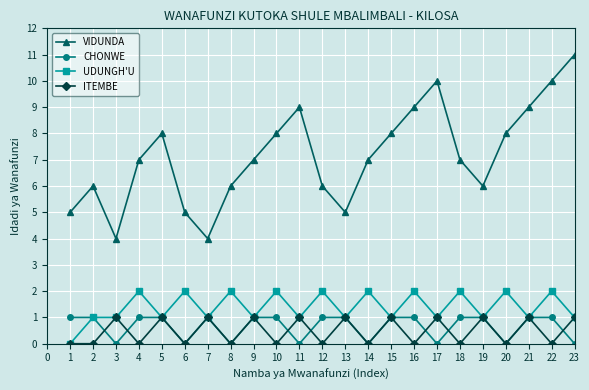

True or false: VIDUNDA has a value of 16 at 17.

False